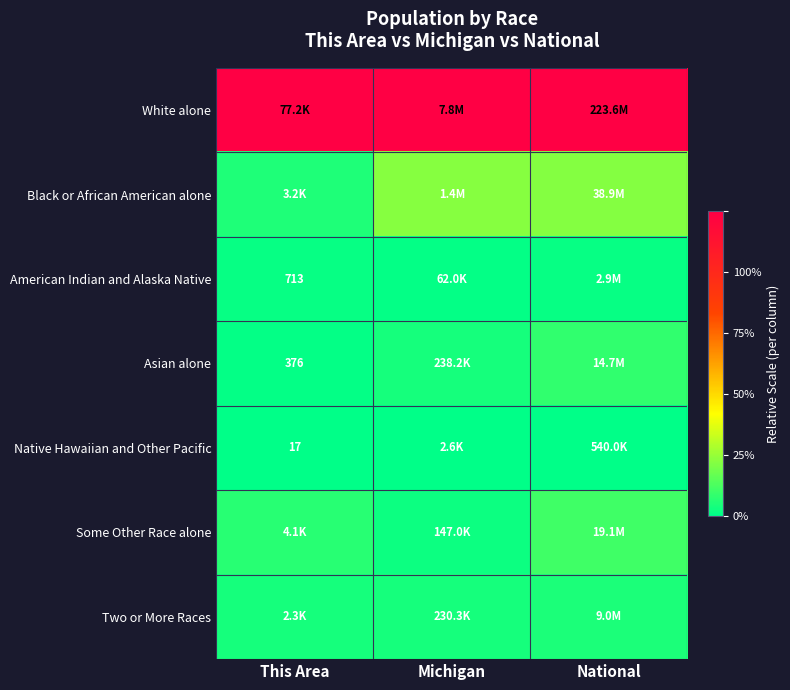

At which category is the sum across all series the highest?

National